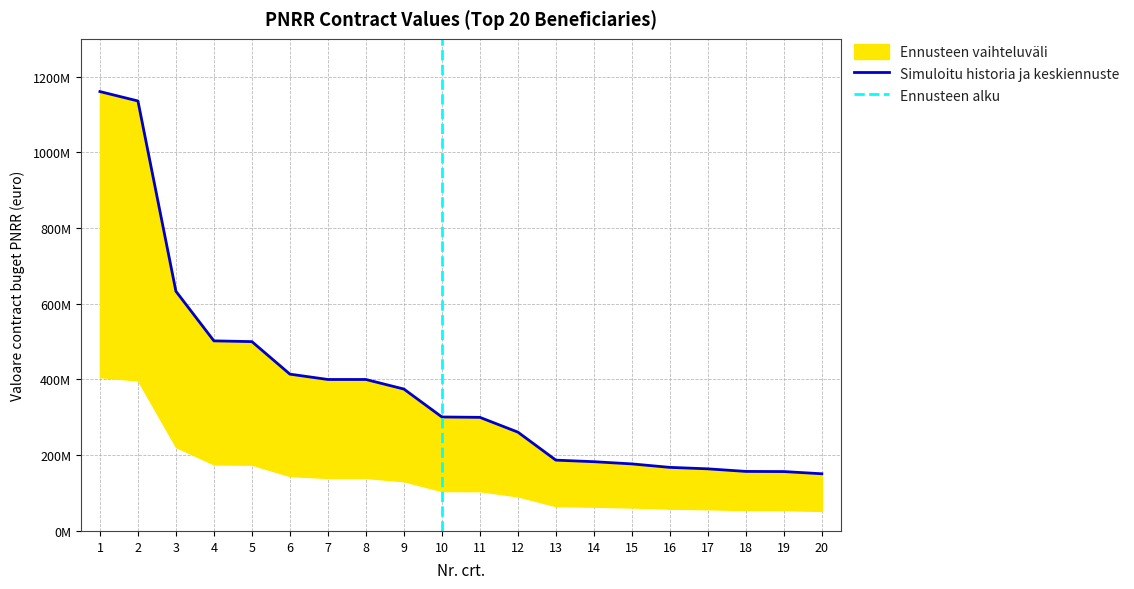

True or false: there are more than 1 points higher than both neighbors.

False